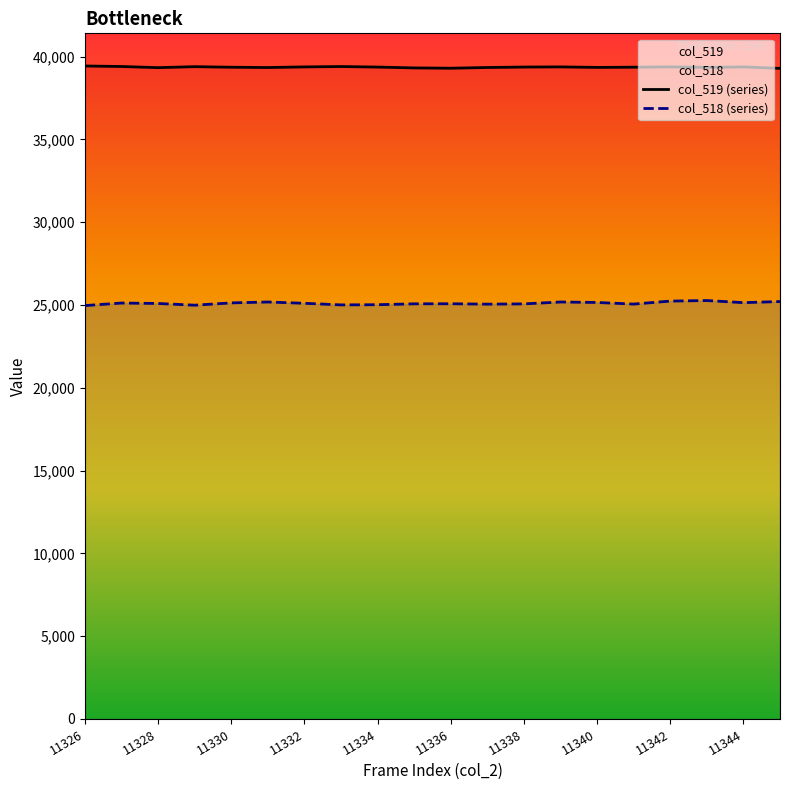

True or false: col_519 and col_518 cross at least once.

False